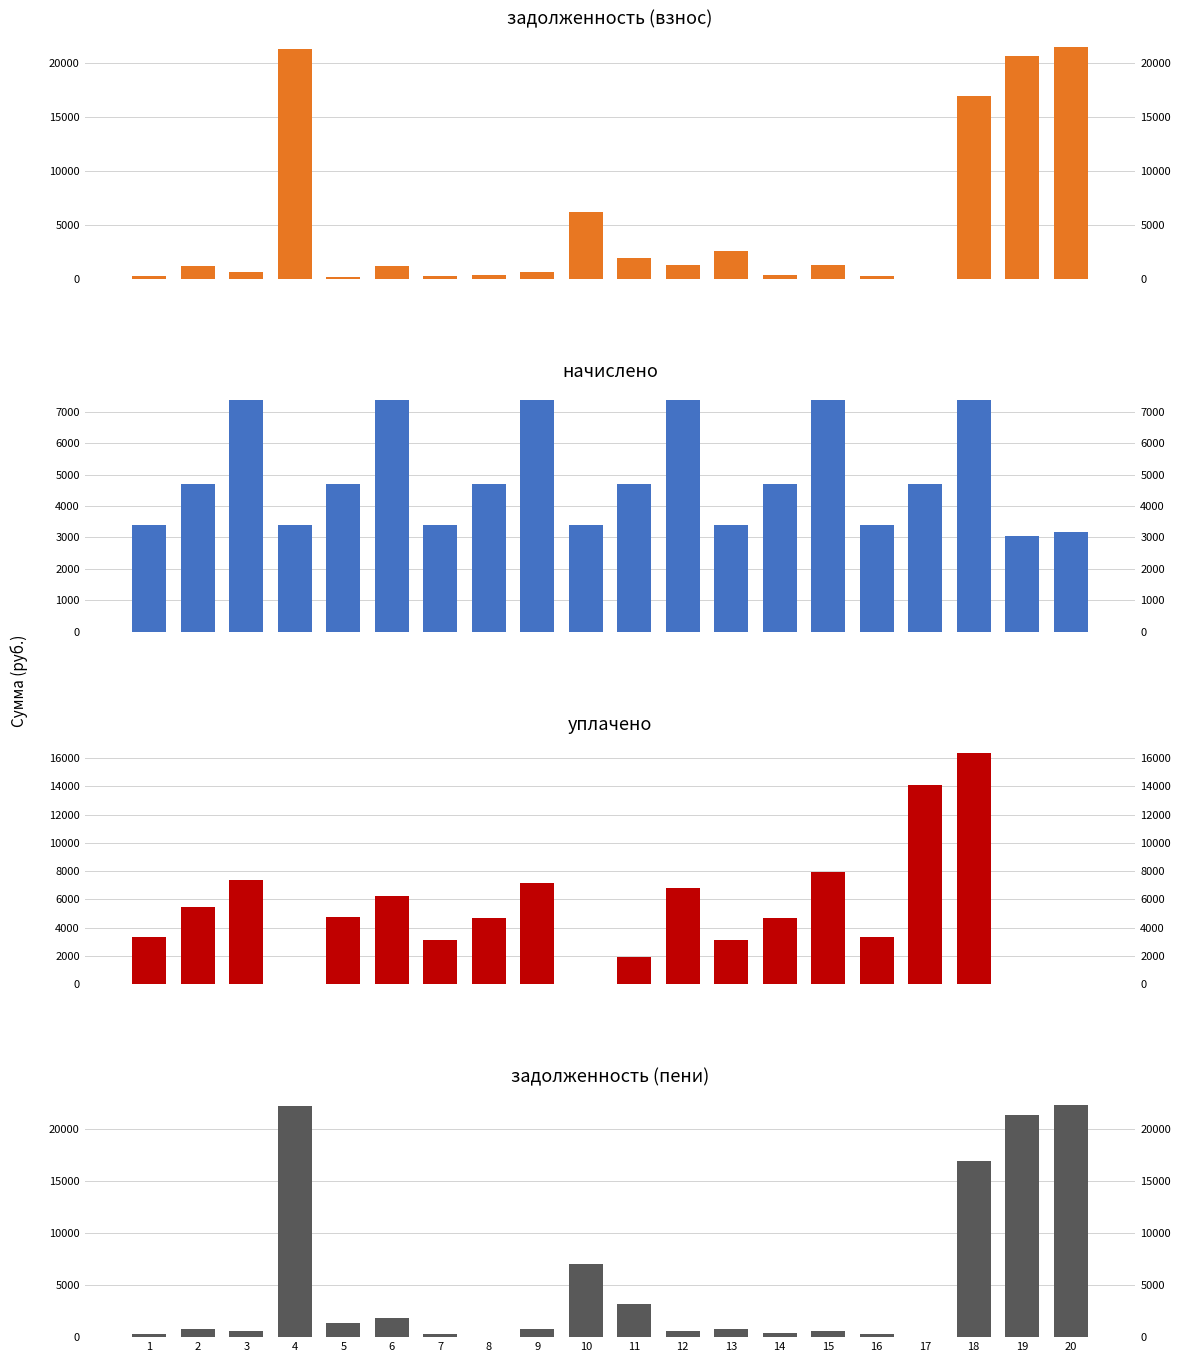

The value of задолженность (пени) at 10 is 7058.5. True or false?

True